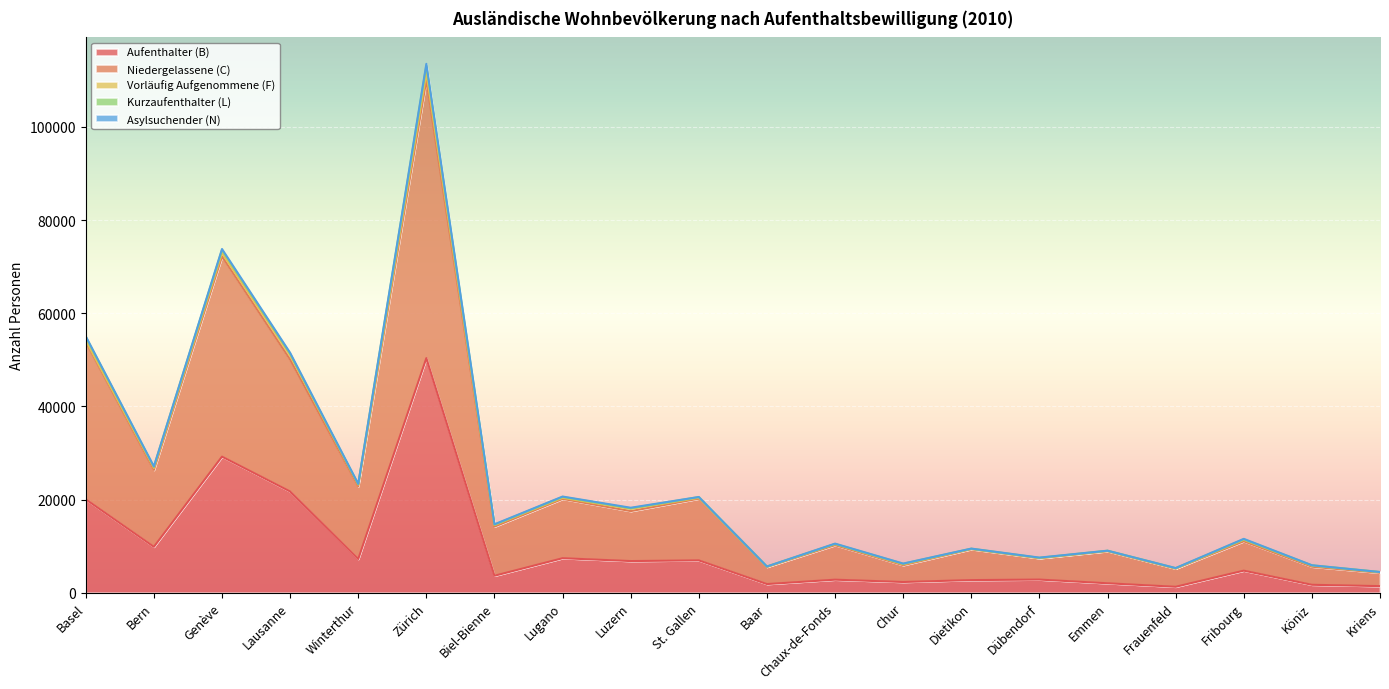

True or false: Aufenthalter (B) has a value of 1976 at Biel-Bienne.

False